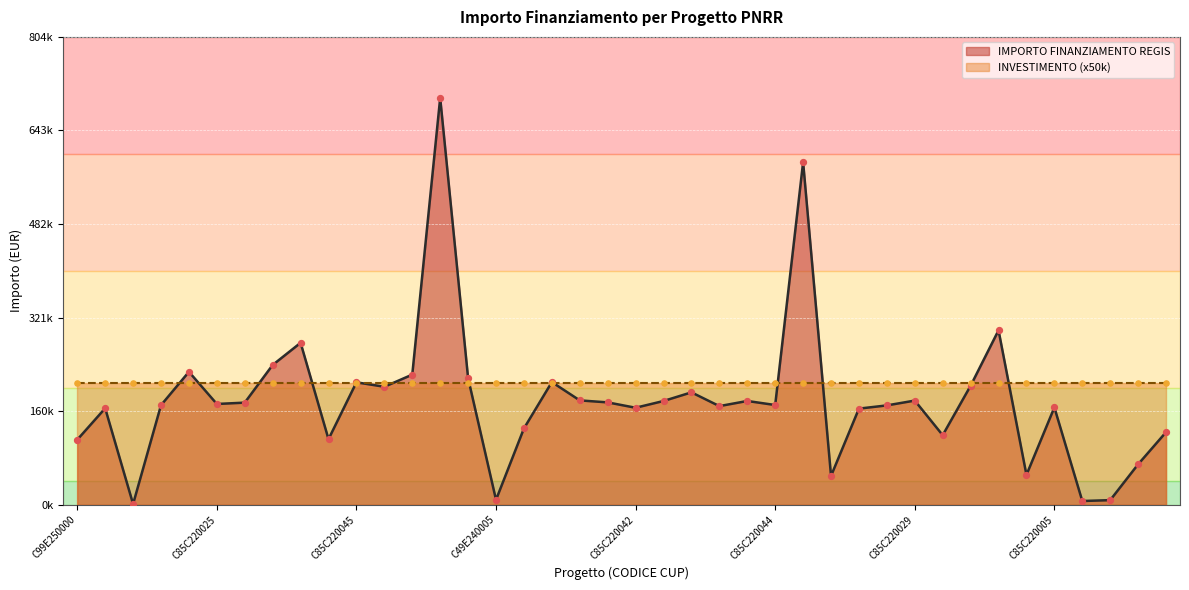

Approximately how many times larger is the value at C85C22004490008 compared to C85C22002870008?

3.3